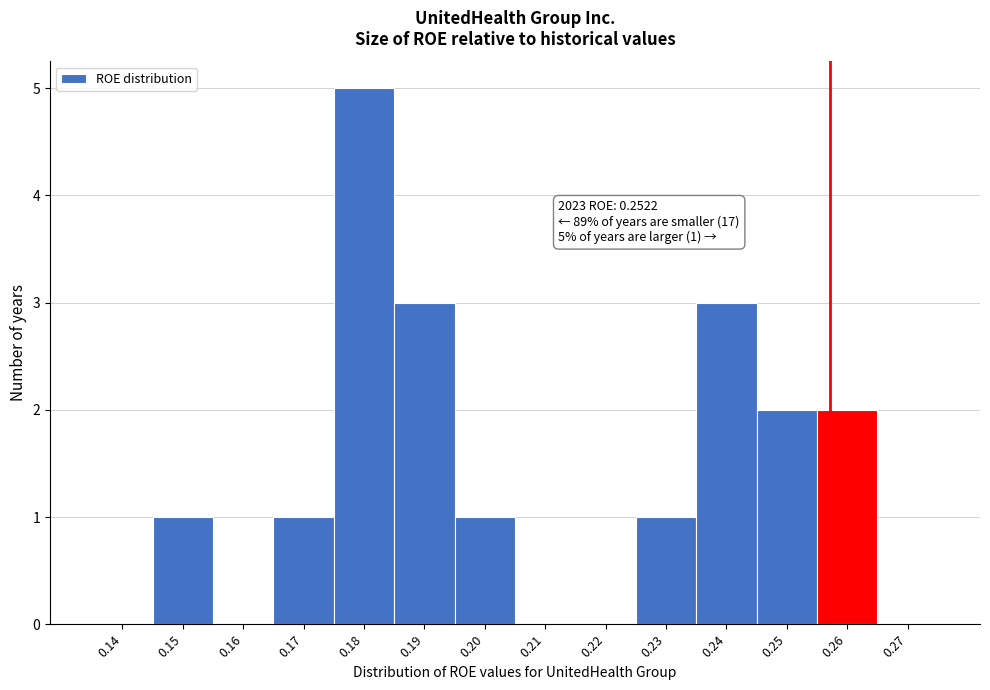

Reading left to right, extract all data points from this chart.

0.14=0	0.15=1	0.16=0	0.17=1	0.18=5	0.19=3	0.20=1	0.21=0	0.22=0	0.23=1	0.24=3	0.25=2	0.26=2	0.27=0